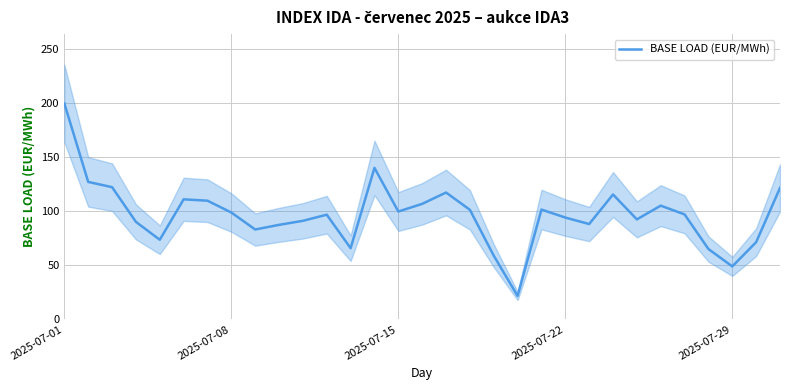

What is the highest value of the BASE LOAD (EUR/MWh) series?

199.6